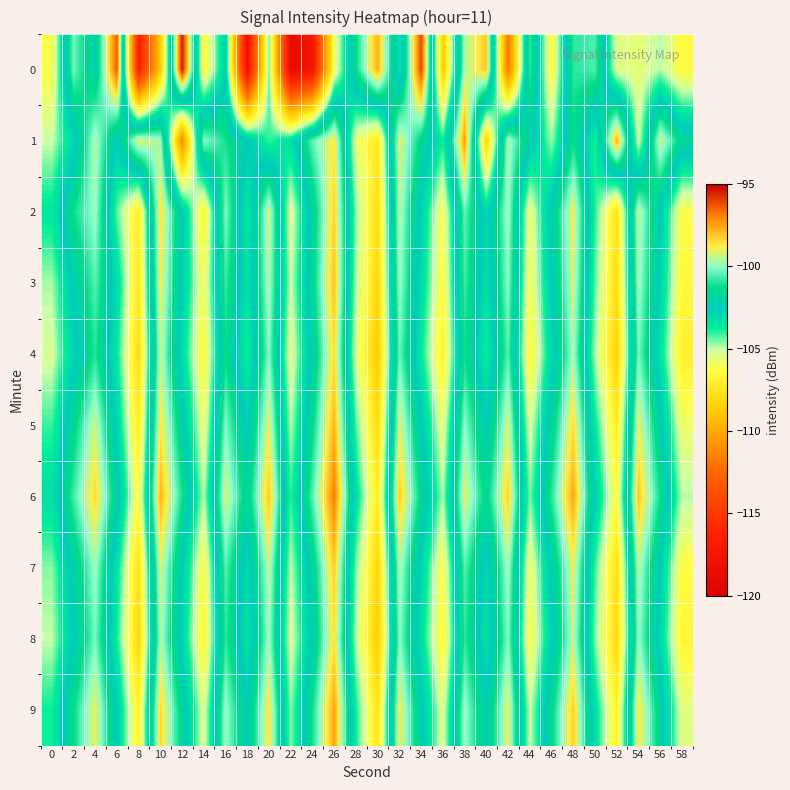

List the series in order of their peak value, lowest first.

8, 4, 2, 7, 3, 5, 9, 1, 6, 0